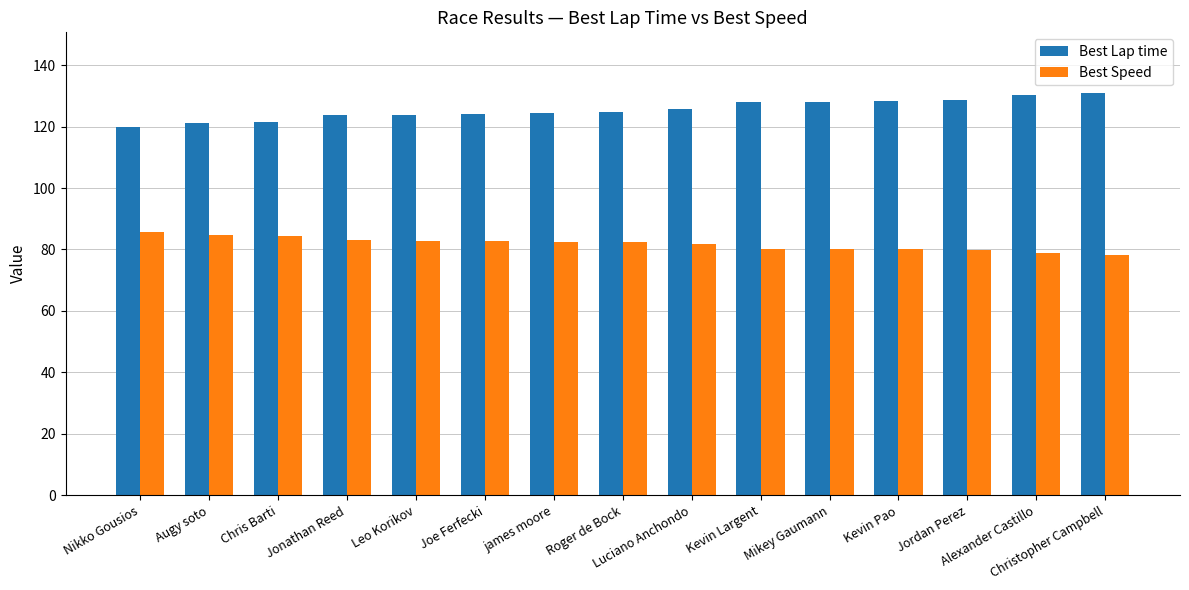

What is the difference between the maximum and minimum values in the Best Speed series?

7.4